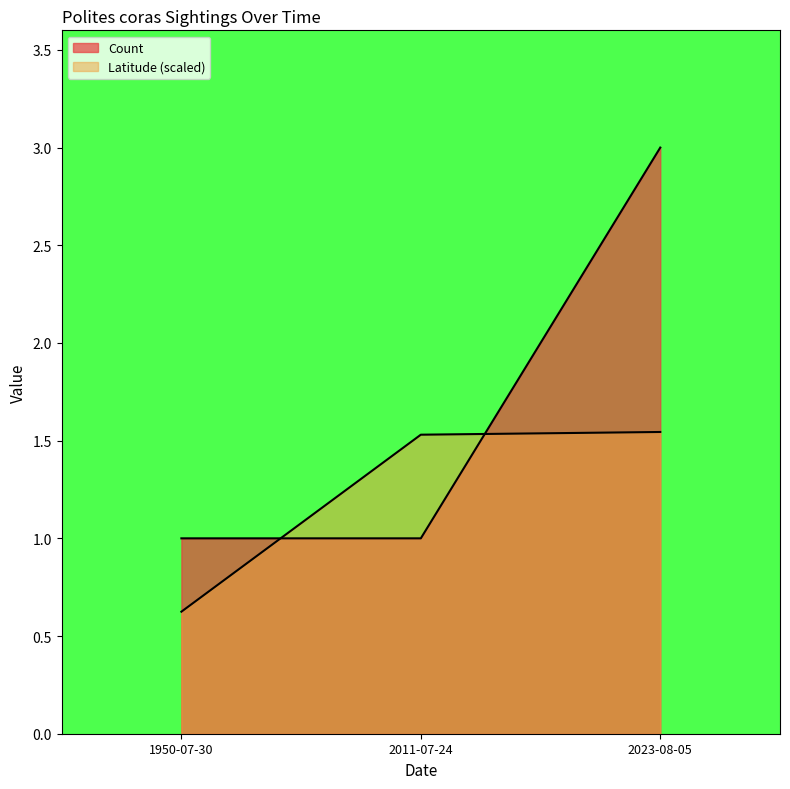

True or false: Latitude has a value of 0.5 at 2023-08-05.

False